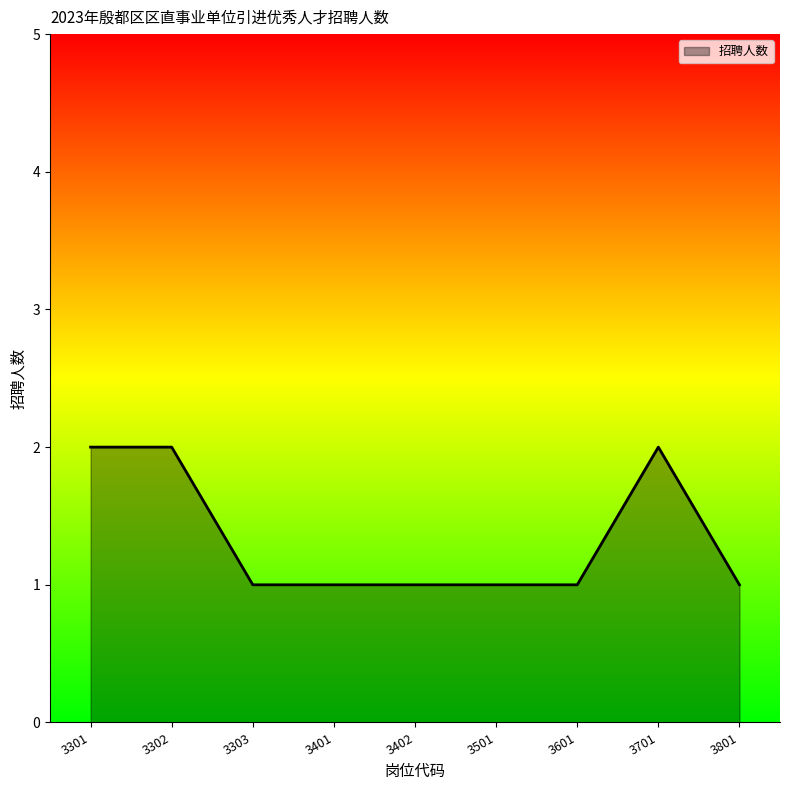

True or false: the data shows 2 at 3301.

True